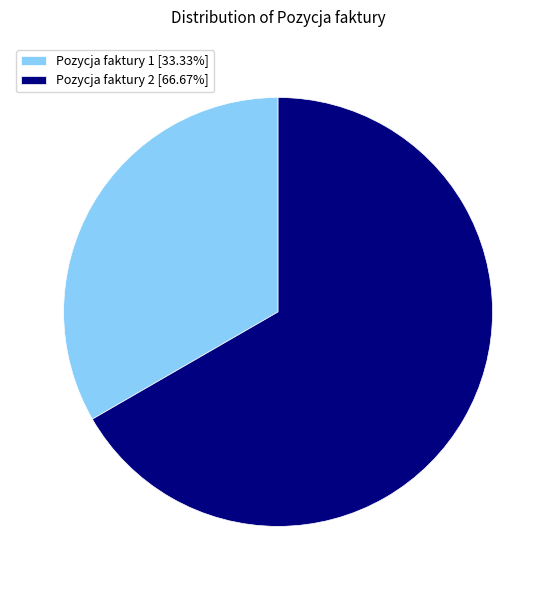

How many slices are in this pie chart?

2